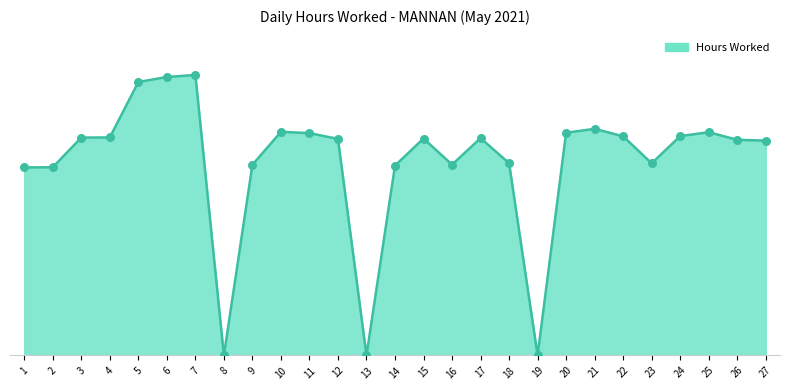

Is this an area chart (filled region under the line)?

Yes